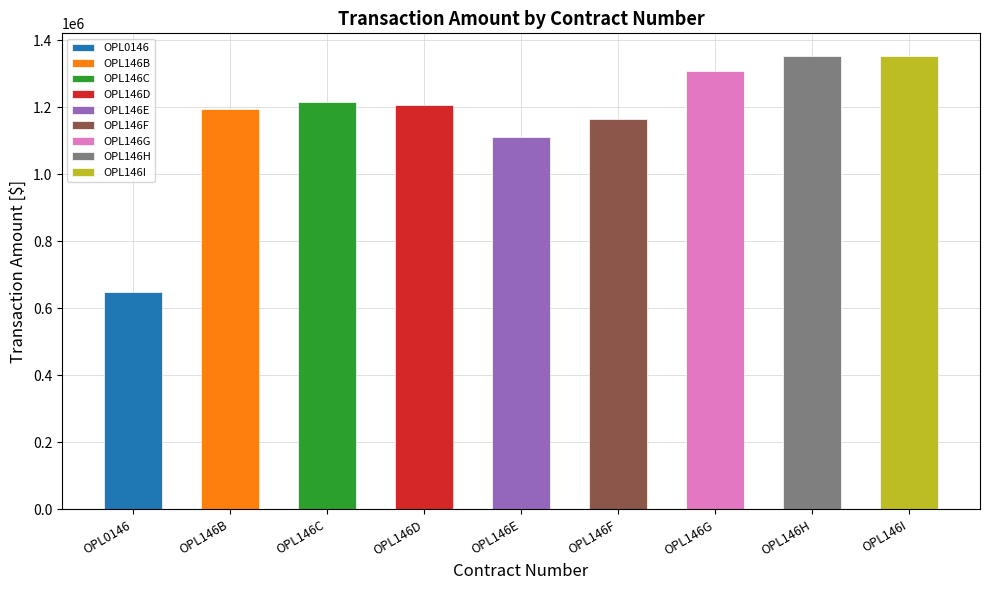

What is the value of the 1st bar from the left?

648000.0